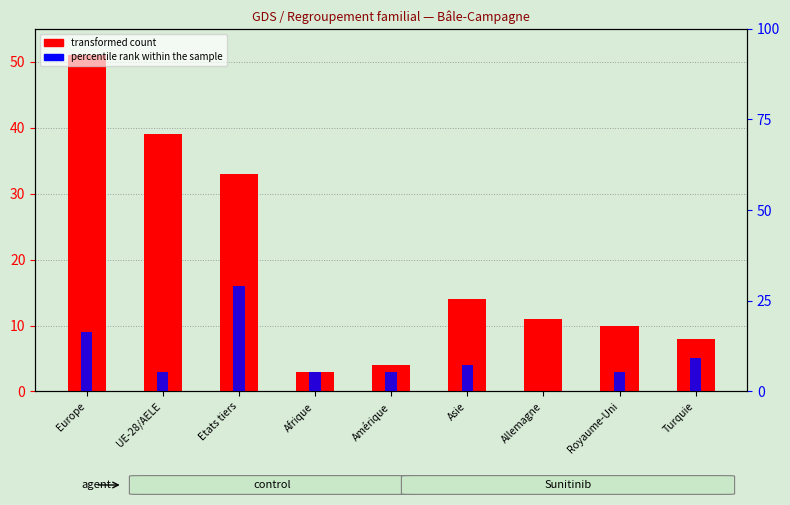

What is the difference between the highest and lowest values at Afrique?

2.5